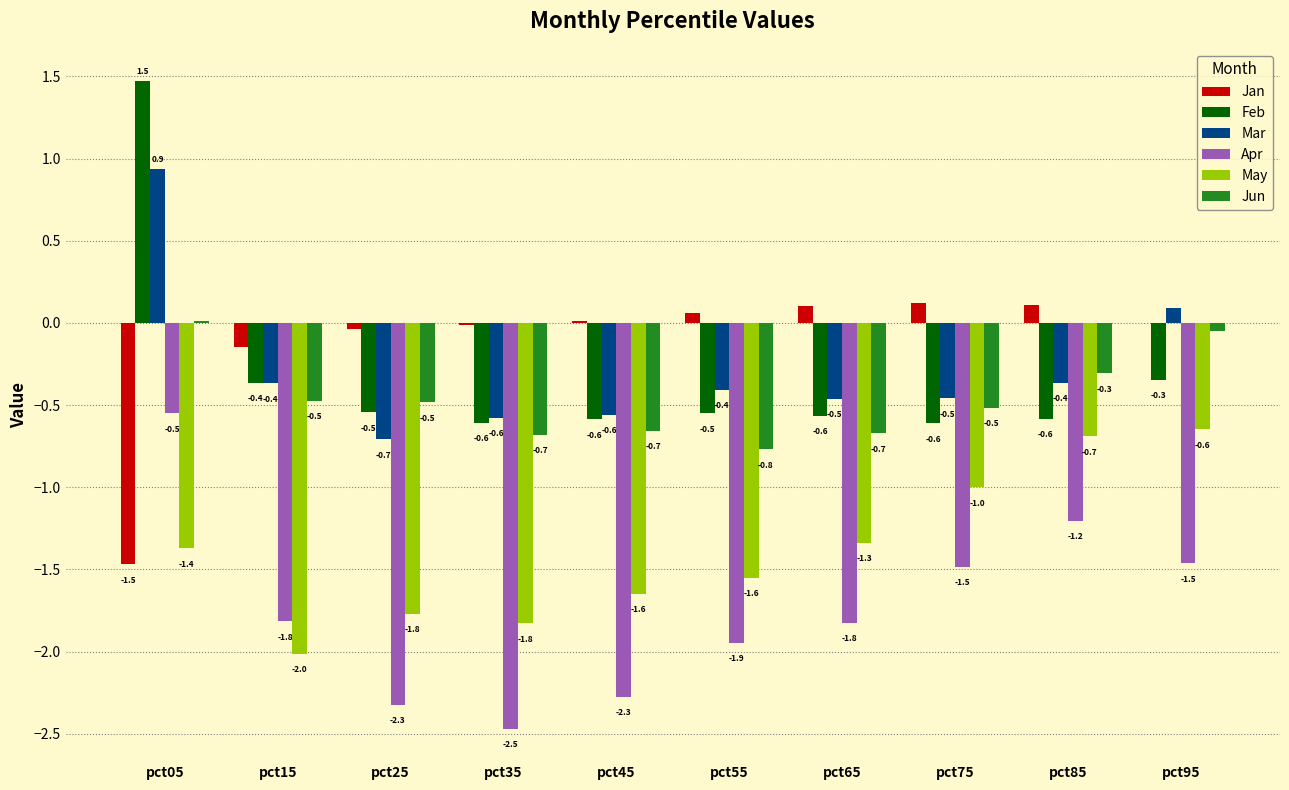

Which series changed the most between pct15 and pct55?

May